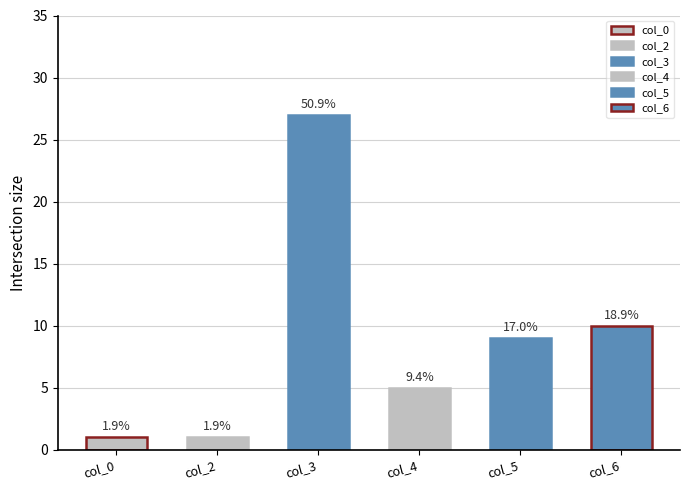

The col_4 series shows 5 at 5. True or false?

True